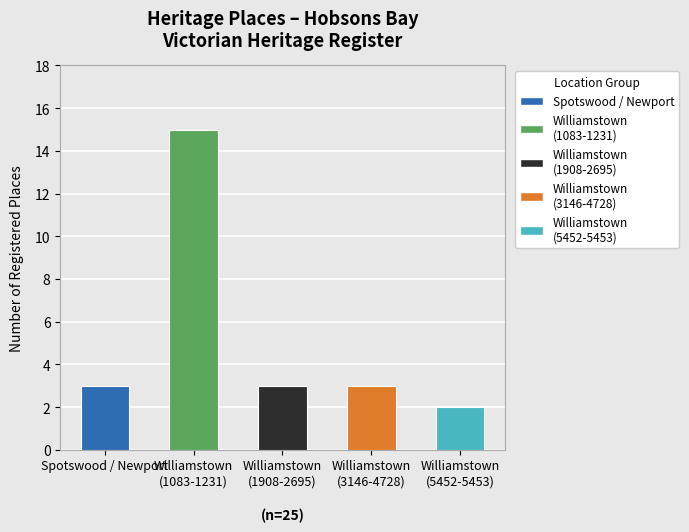

Reading left to right, list all the values displayed in this chart.

Spotswood / Newport=3	Williamstown
(1083-1231)=15	Williamstown
(1908-2695)=3	Williamstown
(3146-4728)=3	Williamstown
(5452-5453)=2